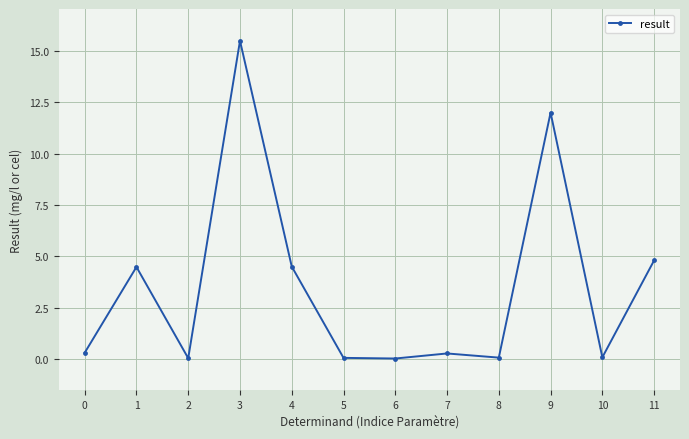

How many categories are shown in the chart?

12